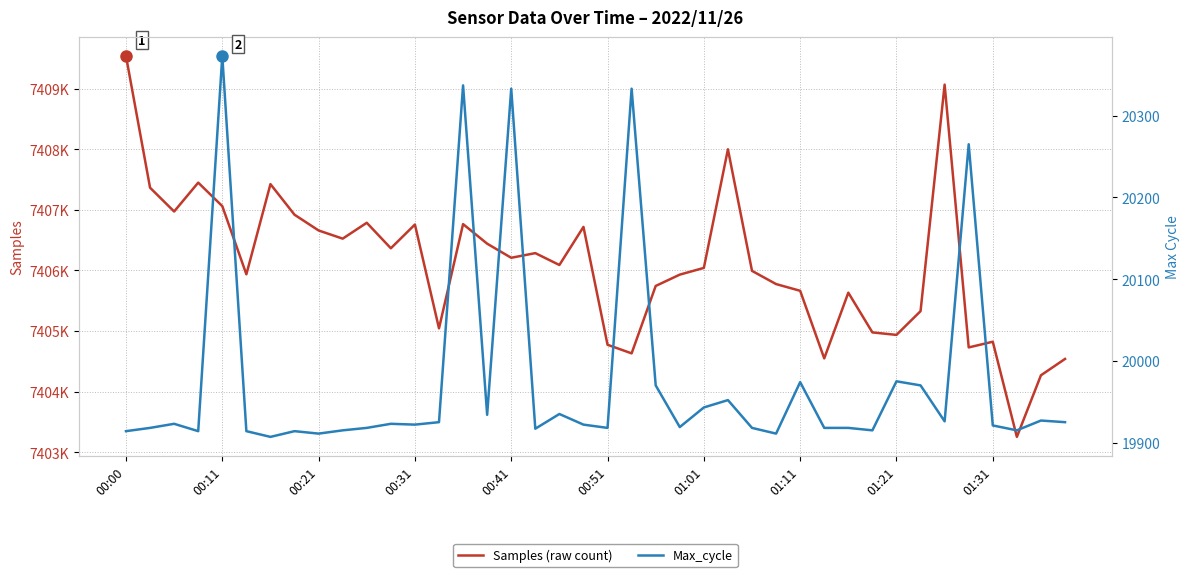

At which category is the sum across all series the highest?

00:00